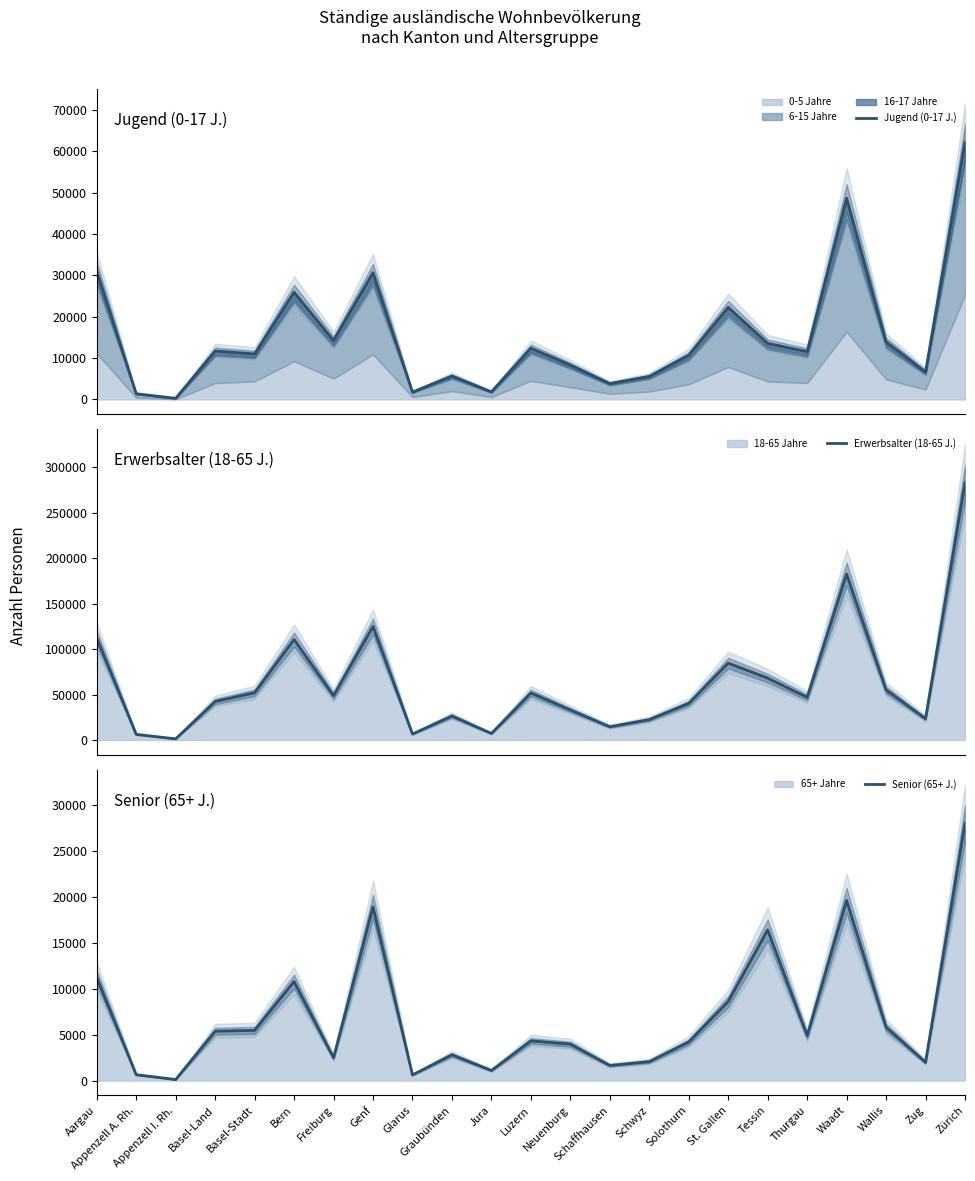

What is the difference between the maximum and second lowest values in the Senior (65+ J.) series?

27394